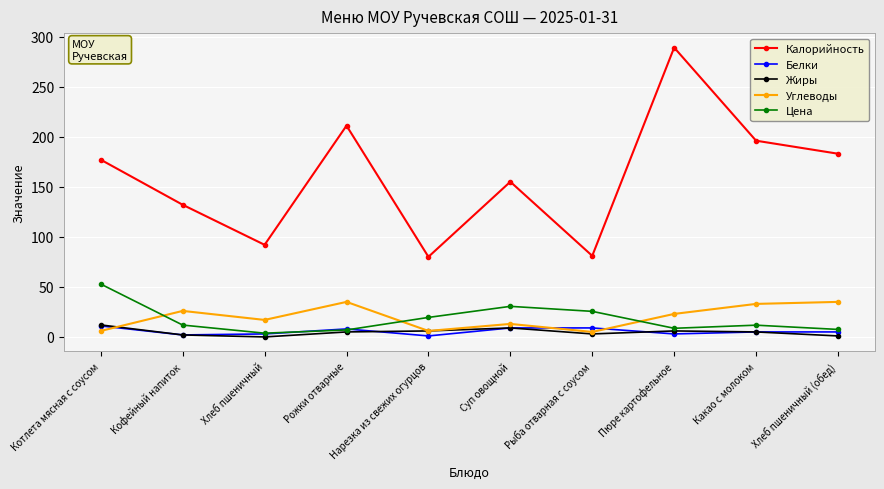

What position from the left is Какао с молоком?

9